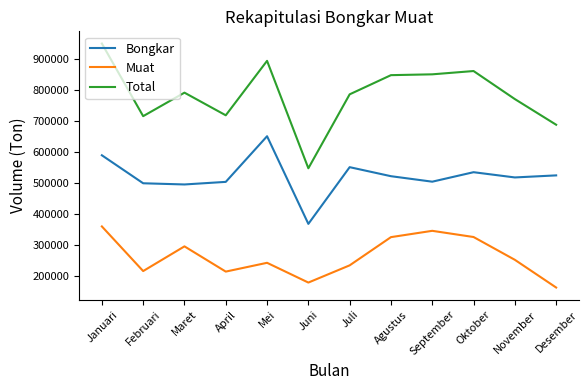

What is the sum of the Bongkar values at Mei and Oktober?

1186799